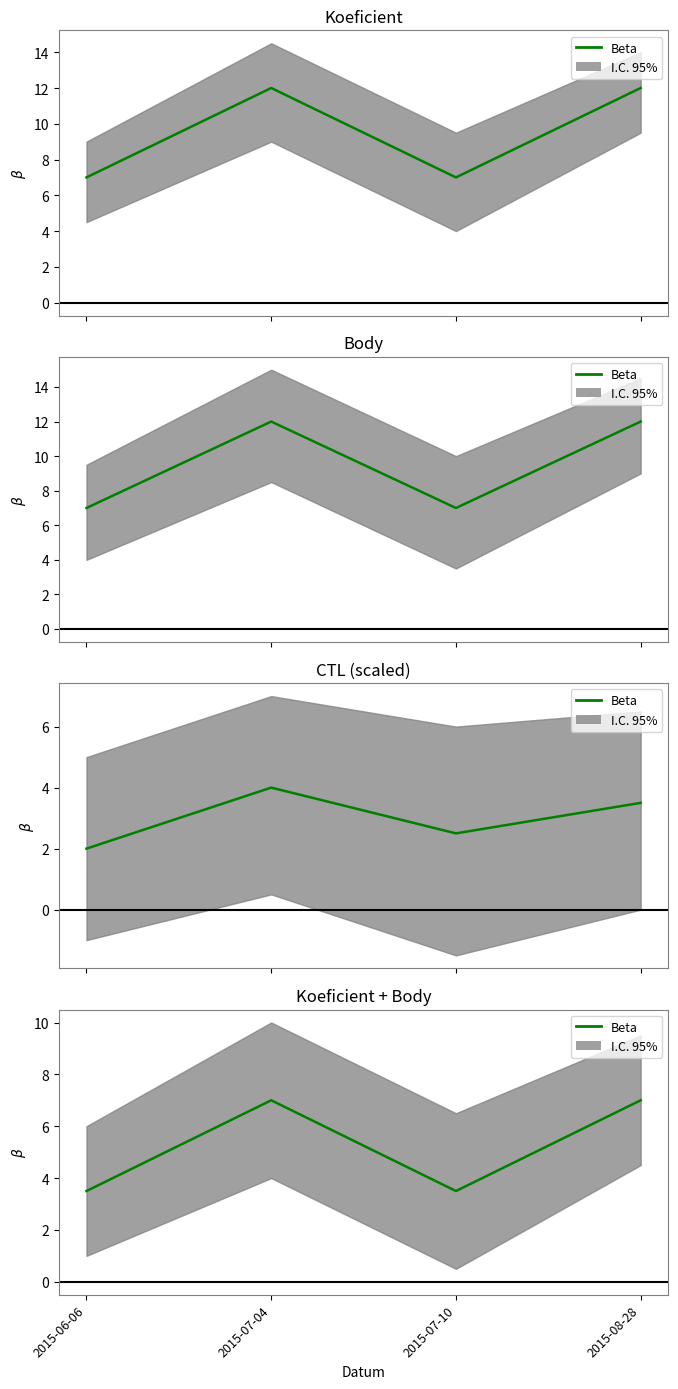

List the labels in order of value, smallest first.

2015-06-06, 2015-07-10, 2015-07-04, 2015-08-28